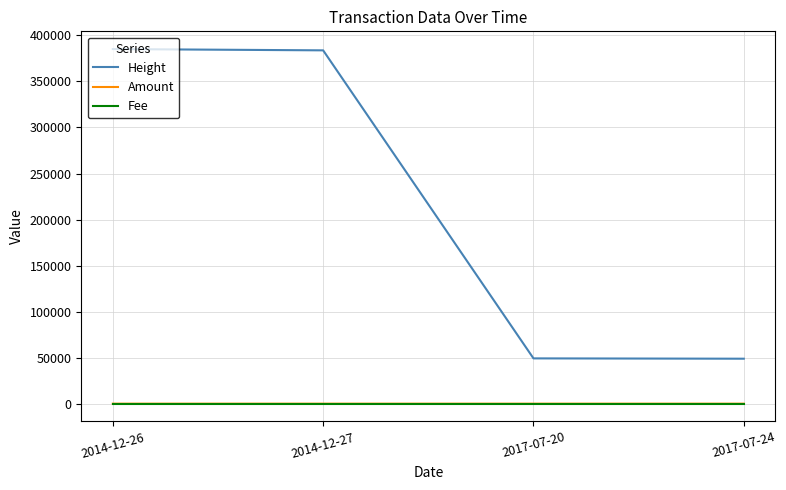

What are all the series names shown in the legend?

Height, Amount, Fee